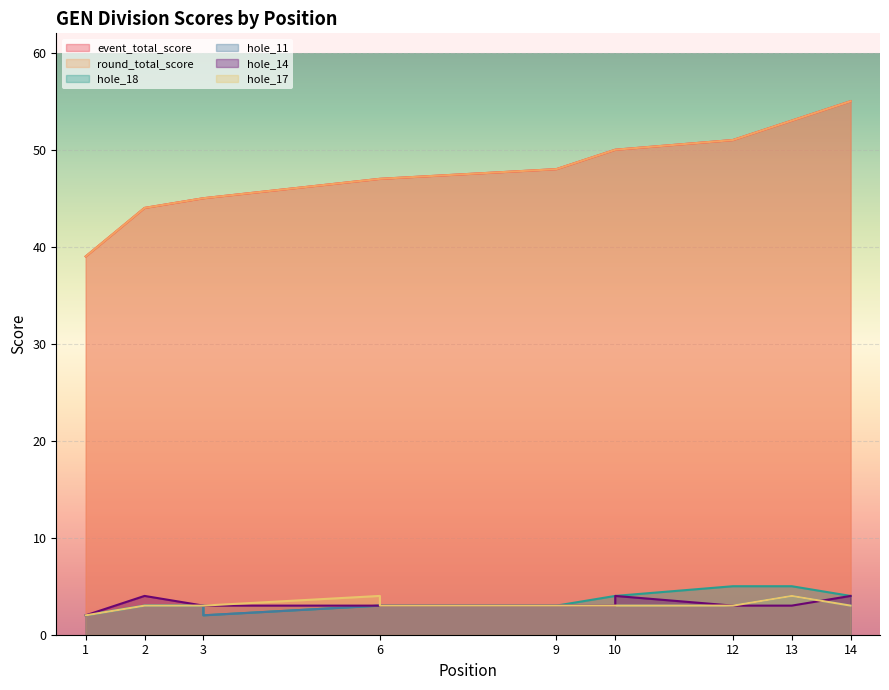

What is the value of the hole_11 point at the 1st from the left?

2